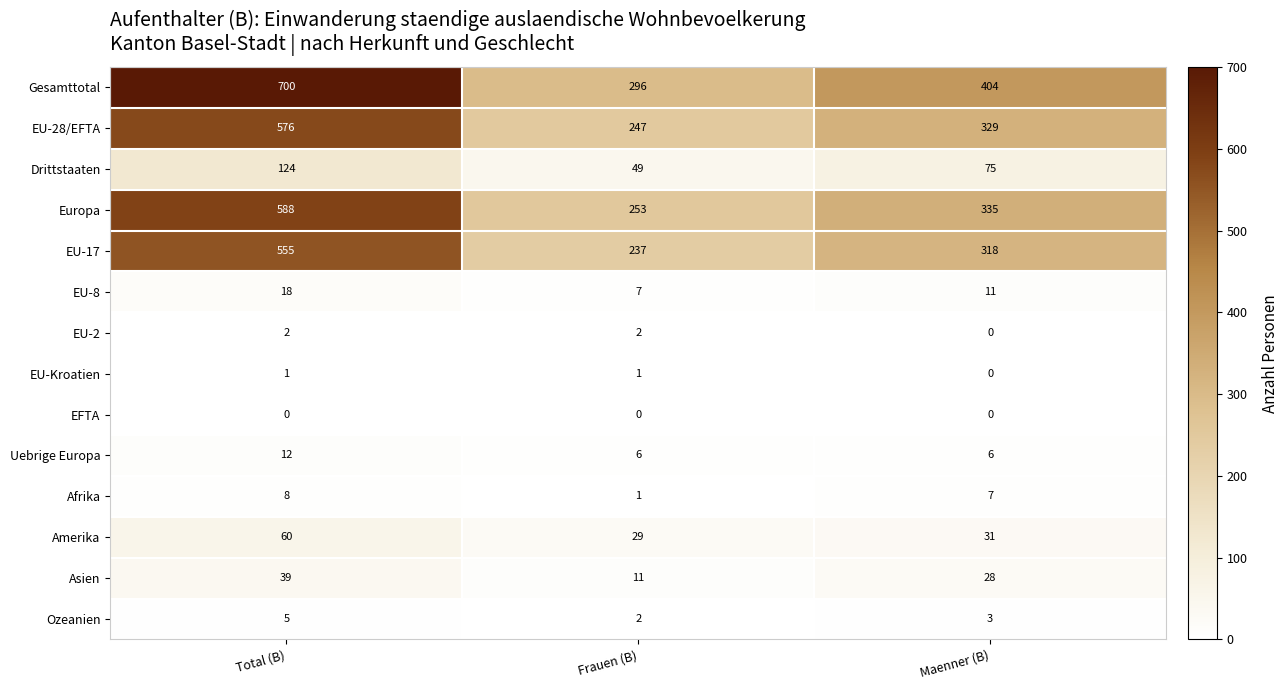

What is the greatest value displayed?

700